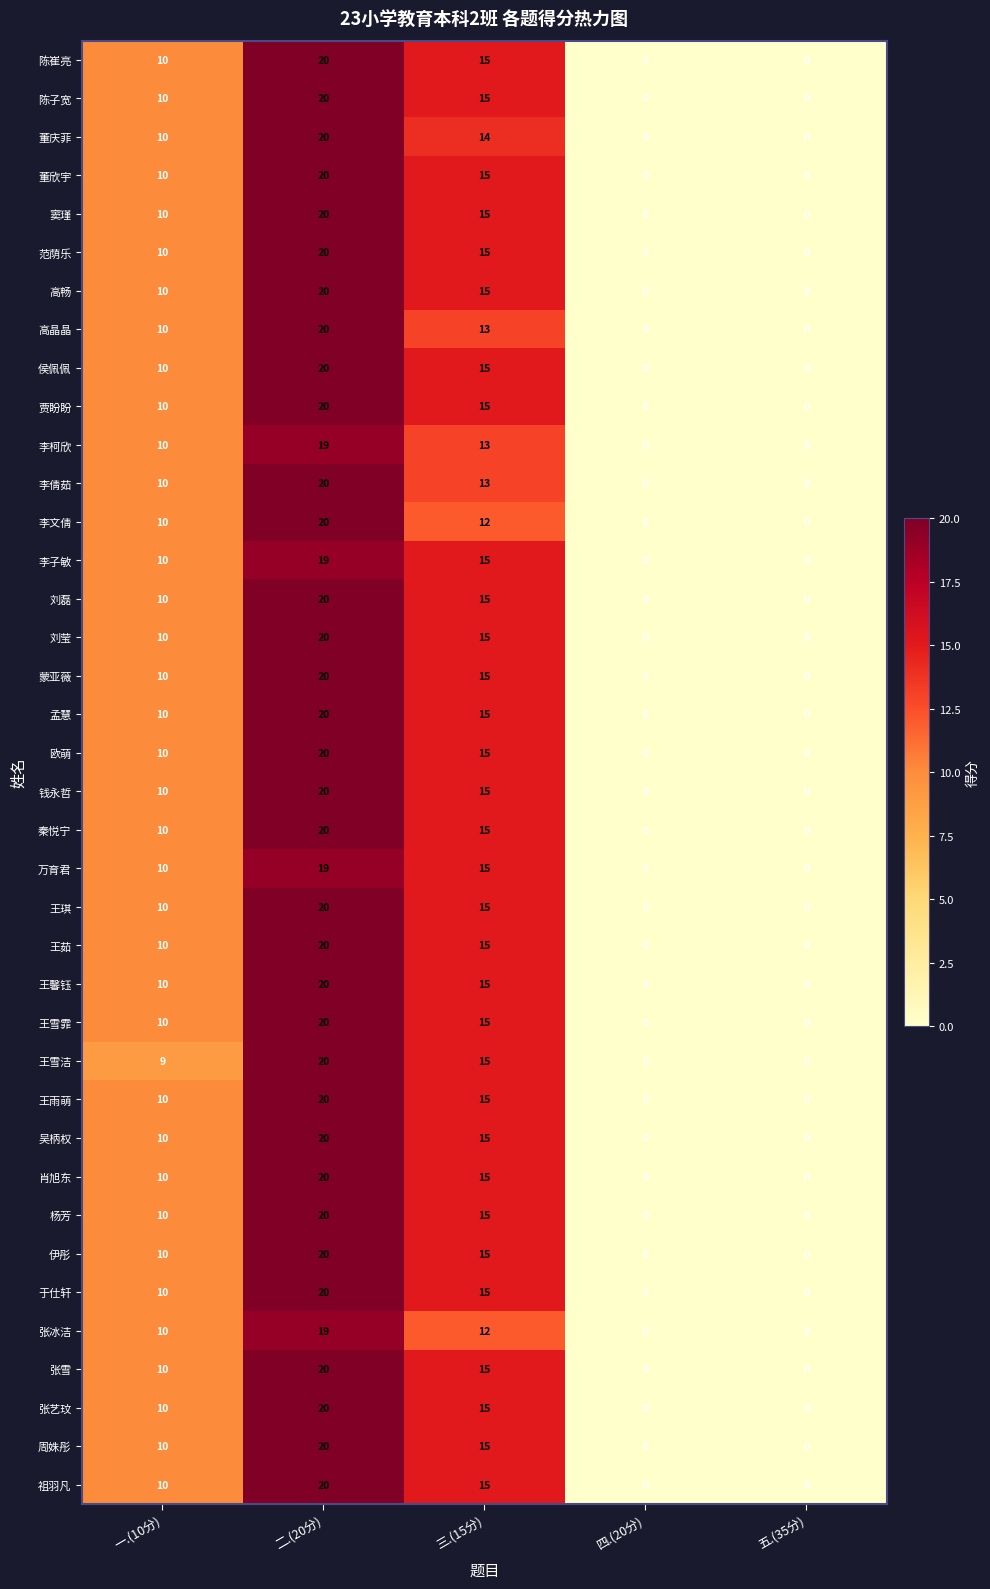

What is the greatest value displayed?

20